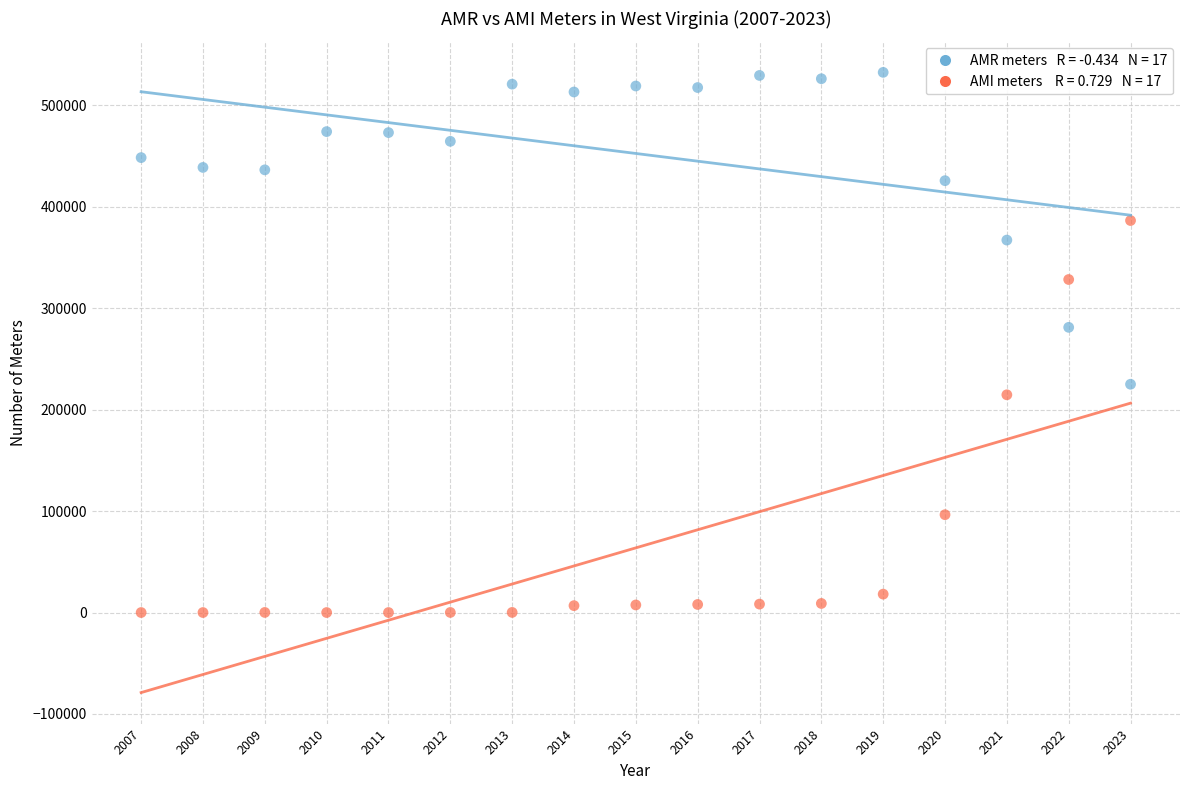

Across all series, what Y value is closest to 266239?

281127